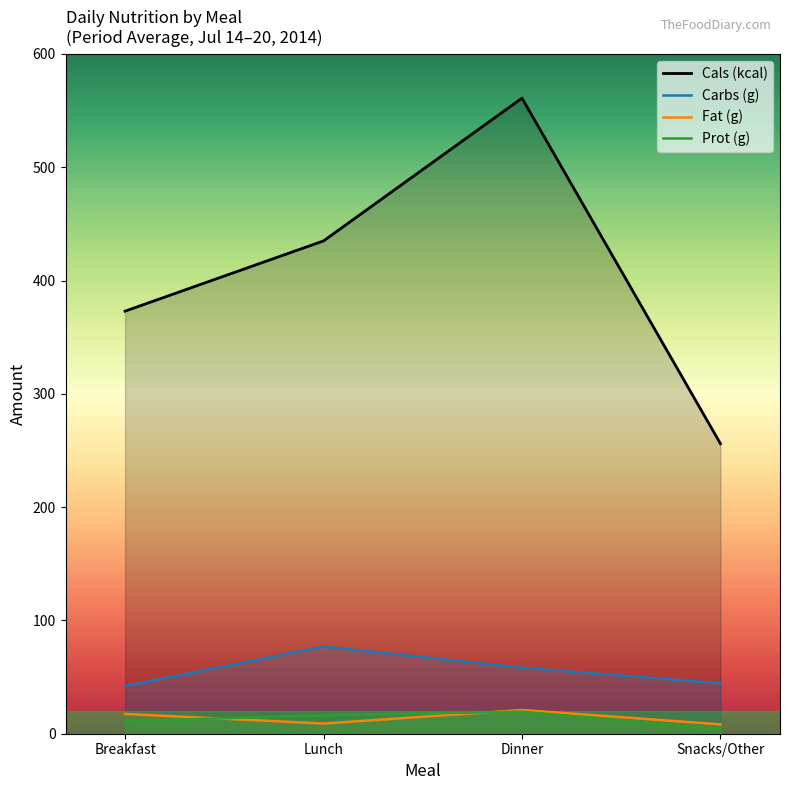

What is the difference between the highest and lowest values at Breakfast?

362.0